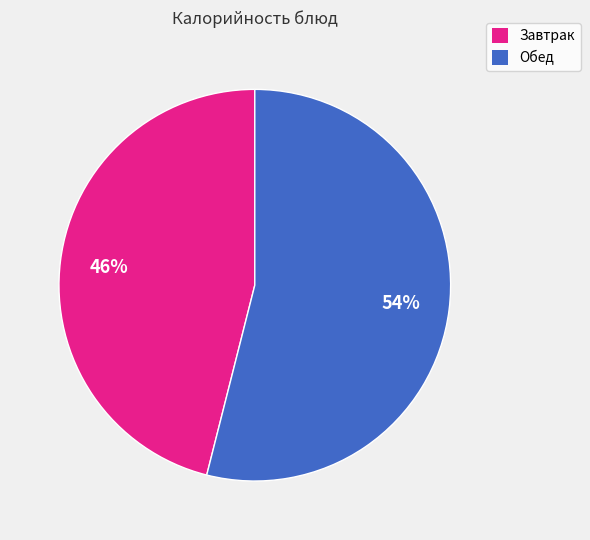

Is there any slice that represents more than half of the pie?

Yes